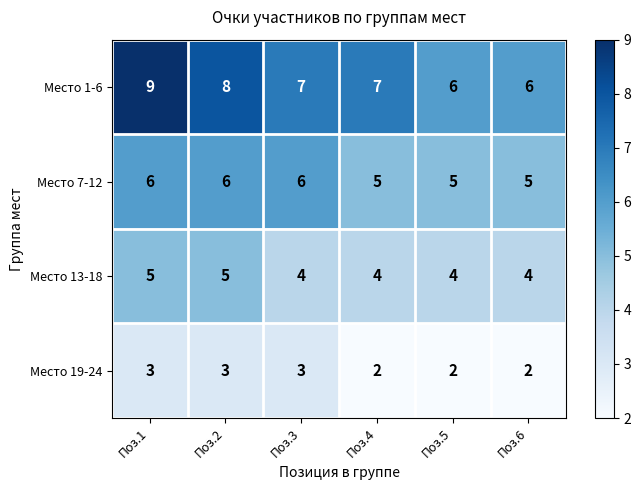

What is the spread (max minus min) of values at Поз.4?

5